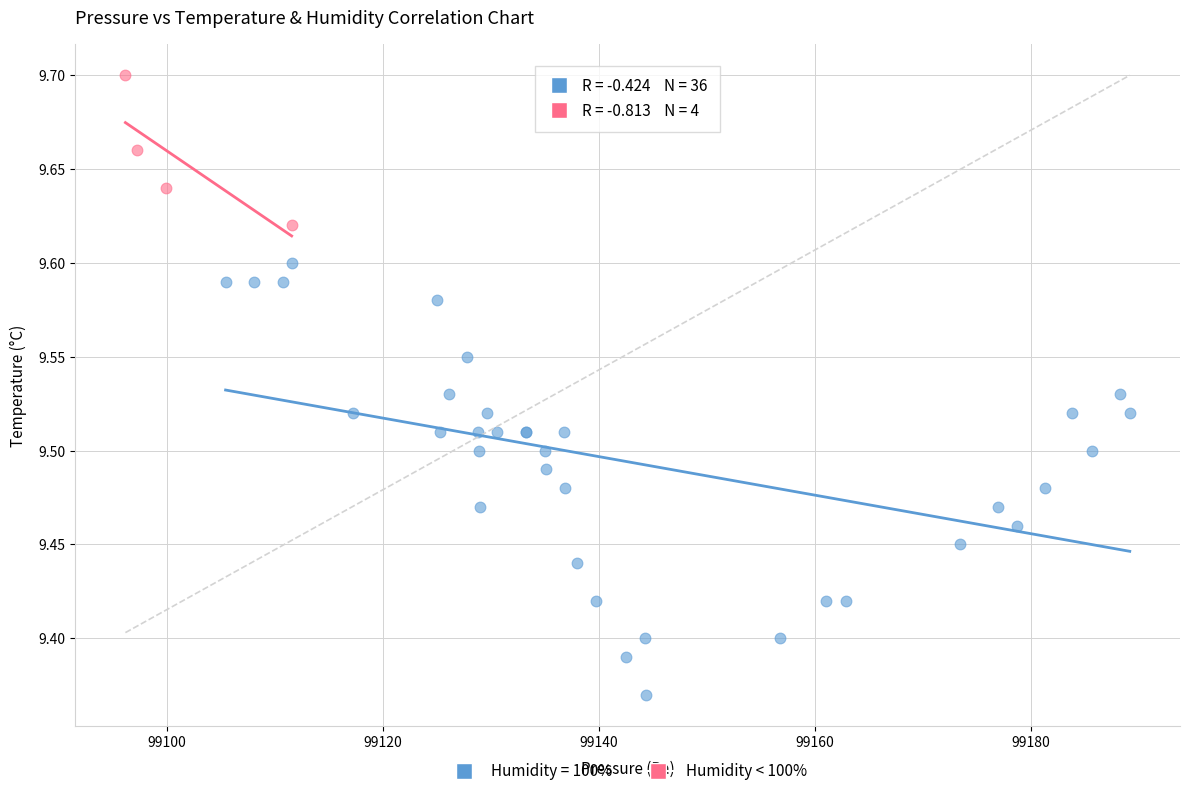

Which series has the largest Y range (max minus min)?

Humidity = 100%